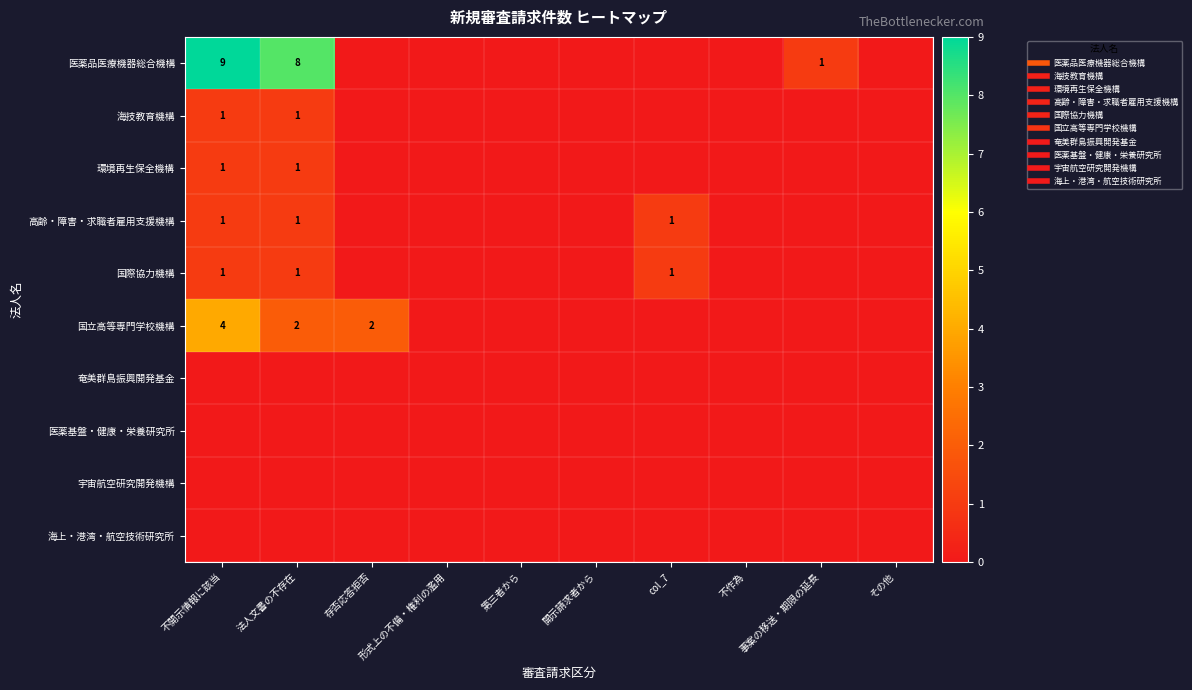

How many values in the 環境再生保全機構 series exceed 0?

2